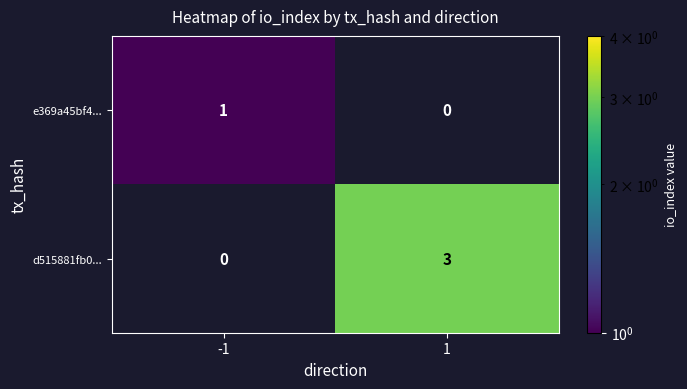

The d515881fb0... series shows 0 at -1. True or false?

True